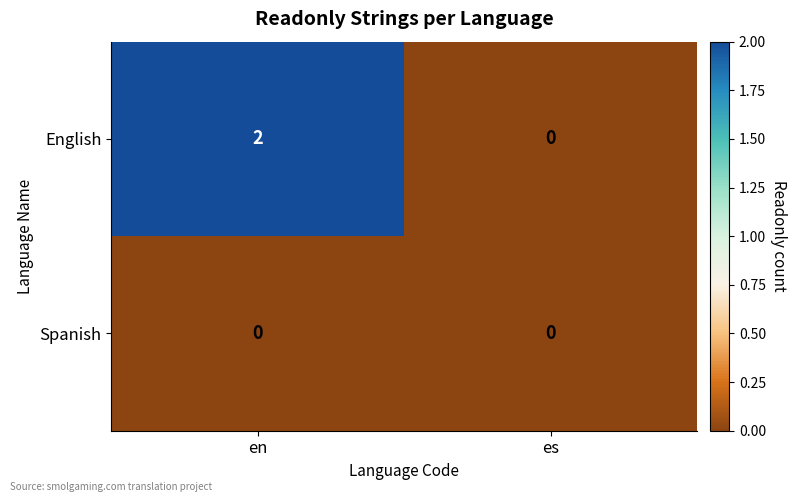

The value of English at en is 3. True or false?

False